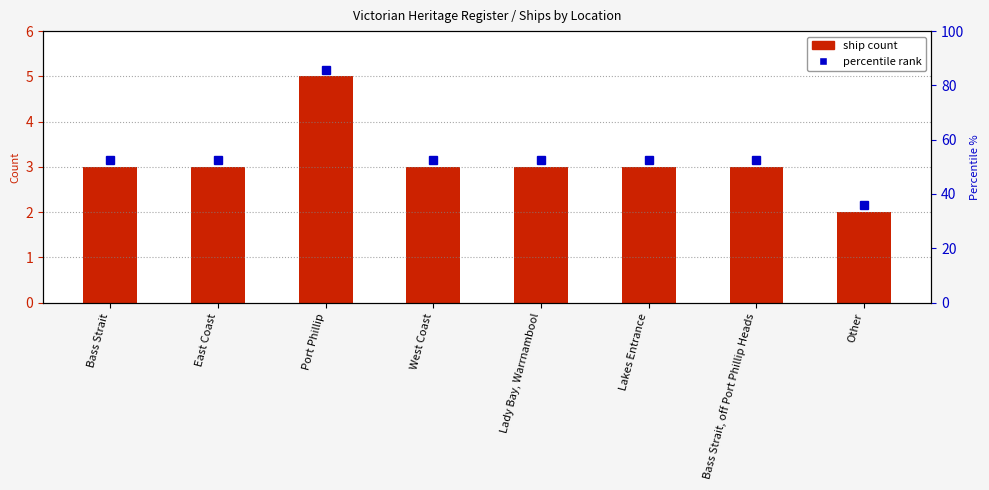

How many values are between 3 and 4?

6